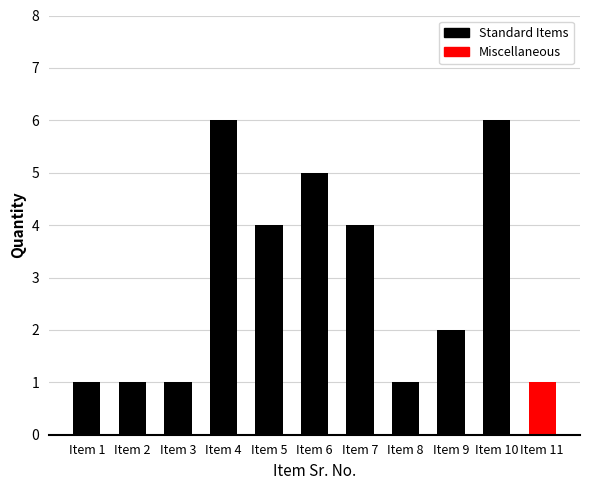

Reading left to right, transcribe all the data shown in this chart.

Item 1=1	Item 2=1	Item 3=1	Item 4=6	Item 5=4	Item 6=5	Item 7=4	Item 8=1	Item 9=2	Item 10=6	Item 11=1